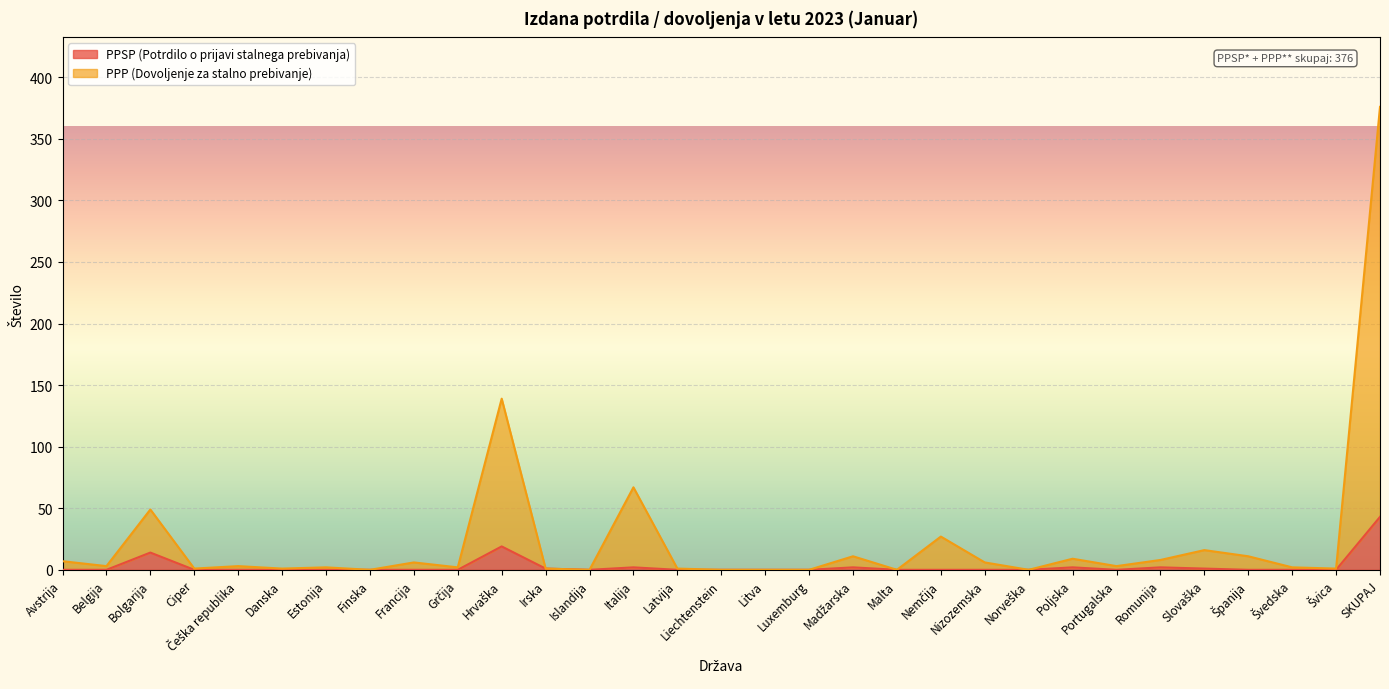

True or false: PPSP (Potrdilo o prijavi stalnega prebivanja) and PPP (Dovoljenje za stalno prebivanje) intersect in this chart.

False